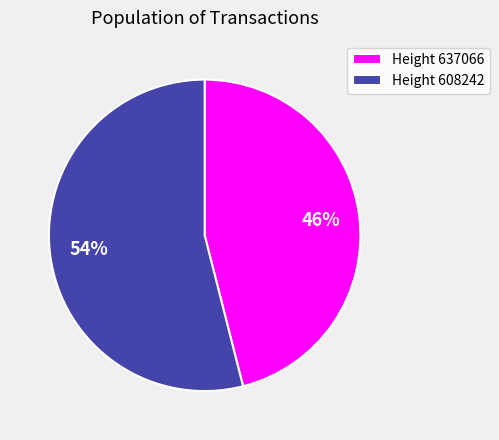

Which category accounts for the majority?

Height 608242